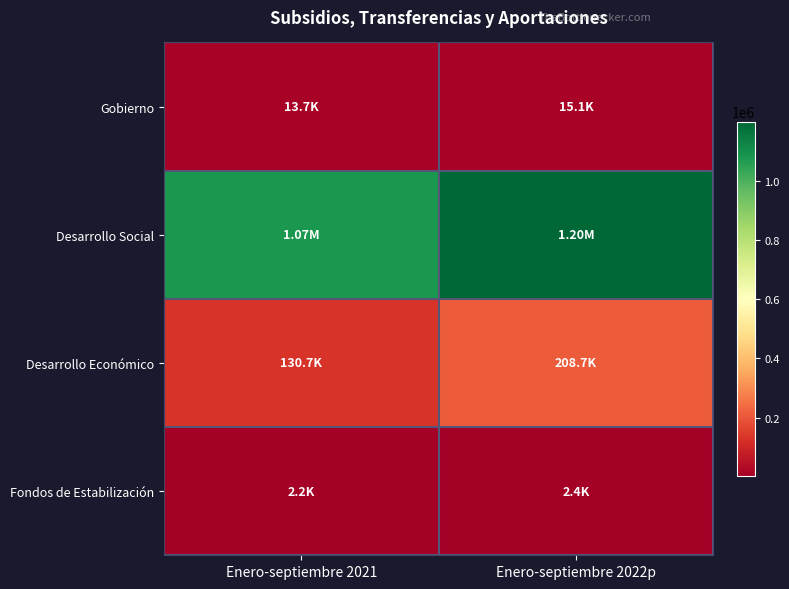

Reading left to right, extract all data points from this chart.

Gobierno: Enero-septiembre 2021=13717.5	Enero-septiembre 2022p=15129.2
Desarrollo Social: Enero-septiembre 2021=1074562.9	Enero-septiembre 2022p=1199529.2
Desarrollo Económico: Enero-septiembre 2021=130726.5	Enero-septiembre 2022p=208687.0
Fondos de Estabilización: Enero-septiembre 2021=2195.4	Enero-septiembre 2022p=2373.9